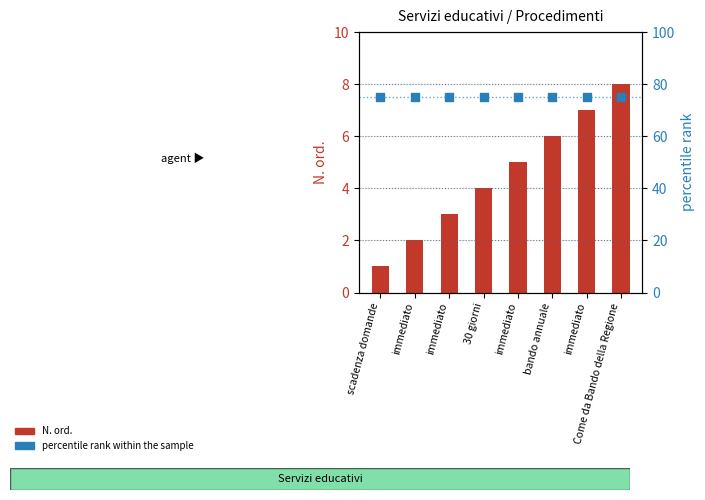

Which series has the largest total across all categories?

percentile rank within the sample